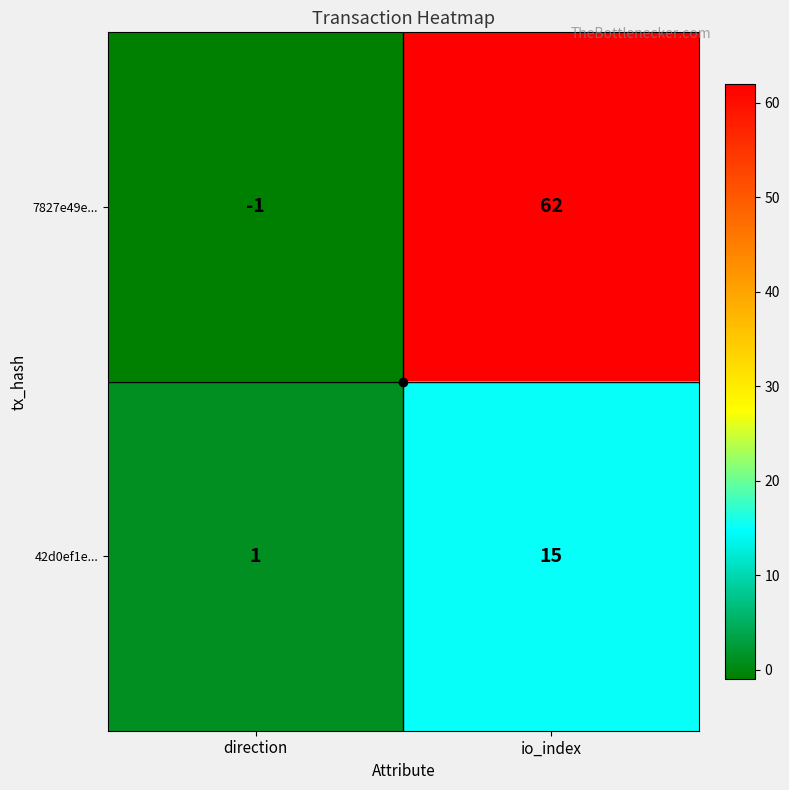

Which series has the largest range (max minus min)?

7827e49e...